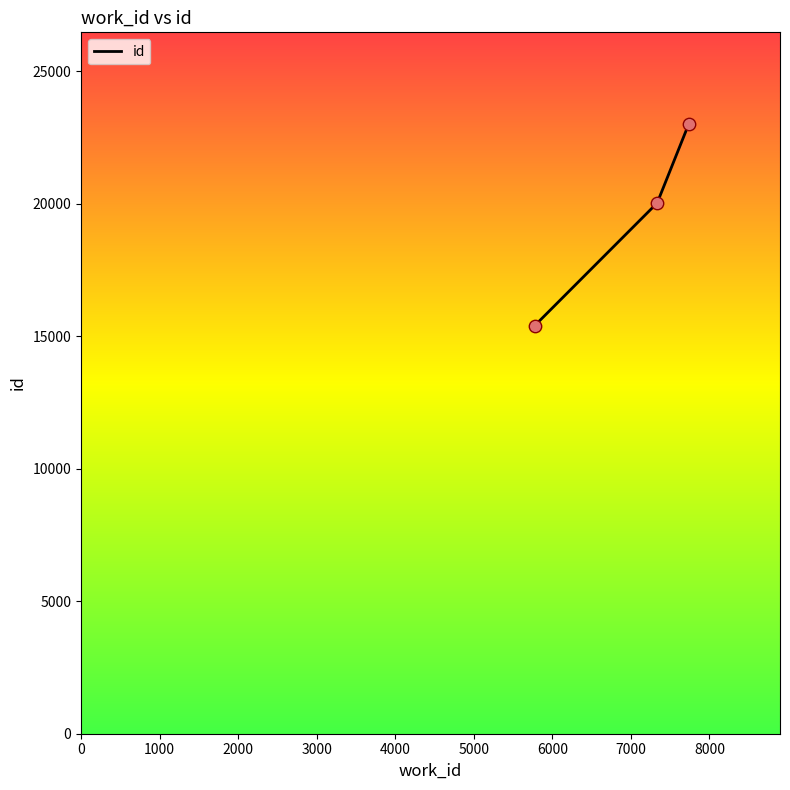

What is the difference between the maximum and minimum values?

7620